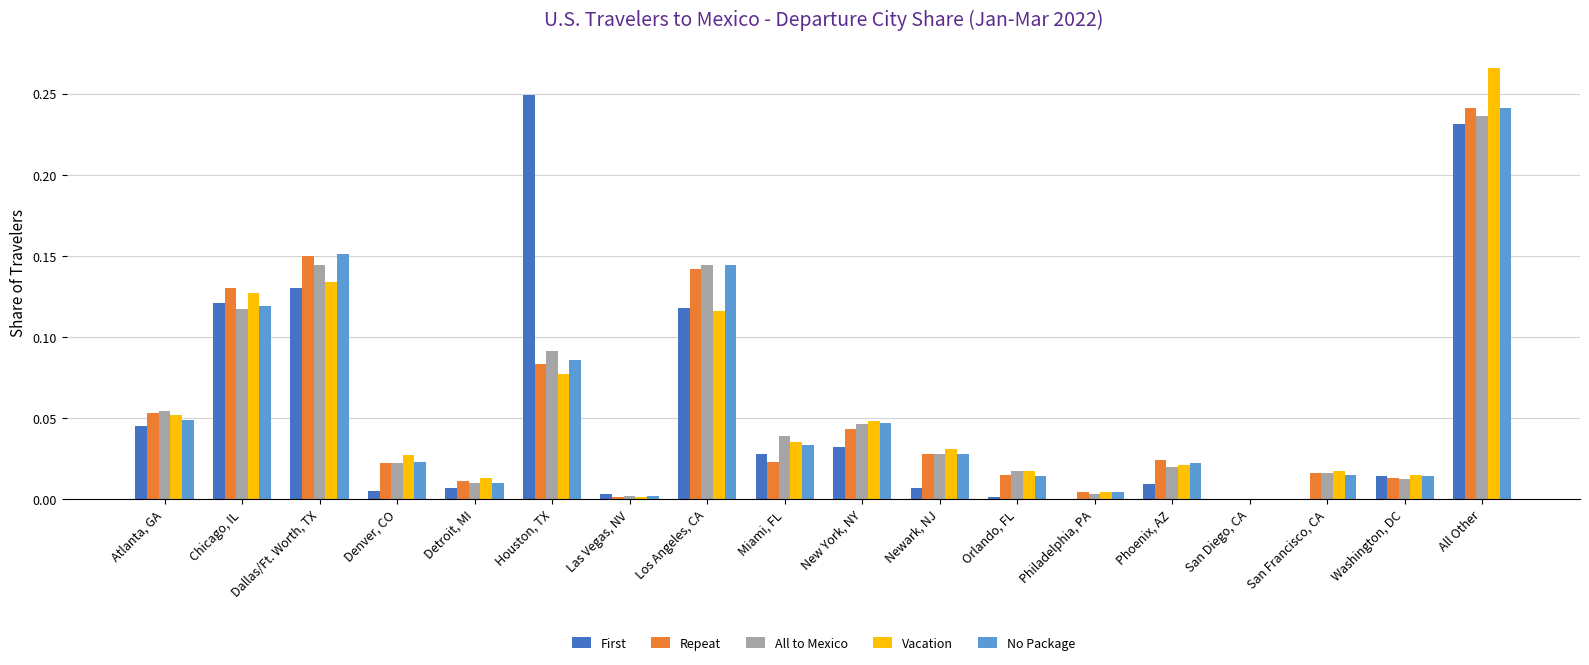

Which series changed the most between Los Angeles, CA and Miami, FL?

Repeat